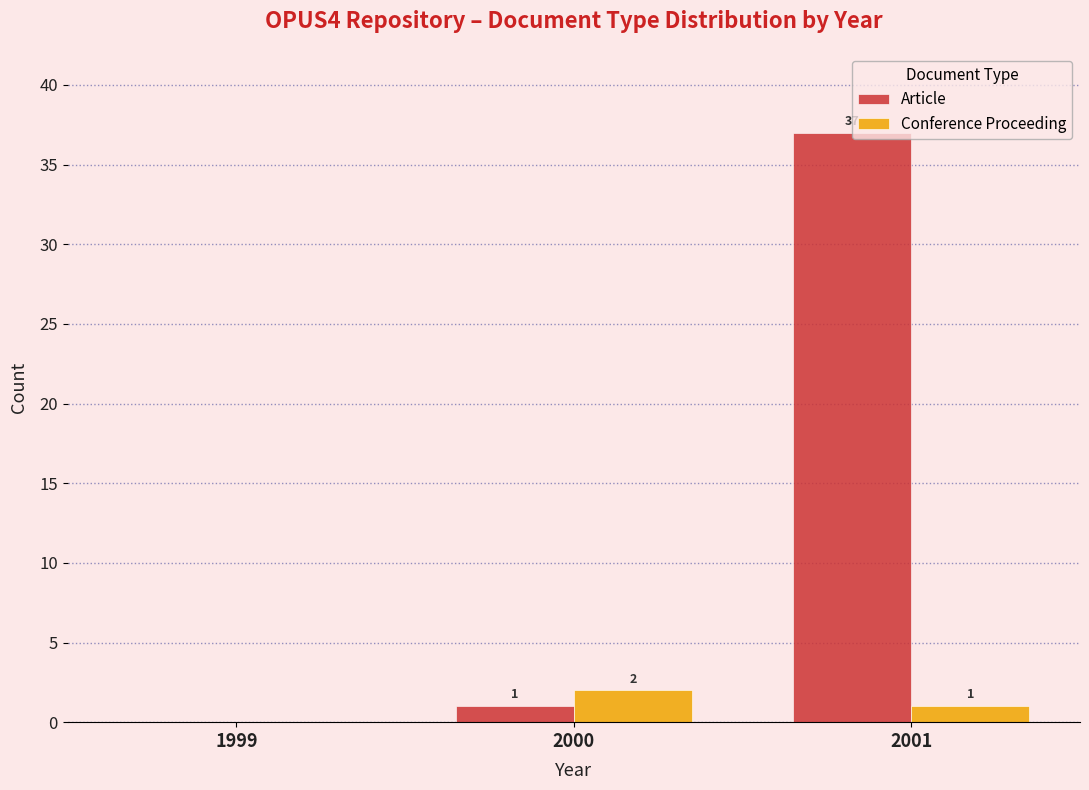

What is the sum of all Conference Proceeding values?

3